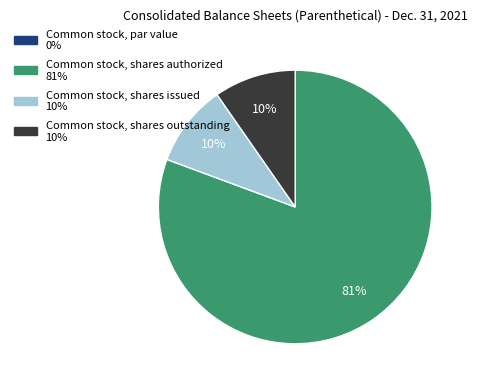

To the nearest percent, what is the average slice percentage?

25%